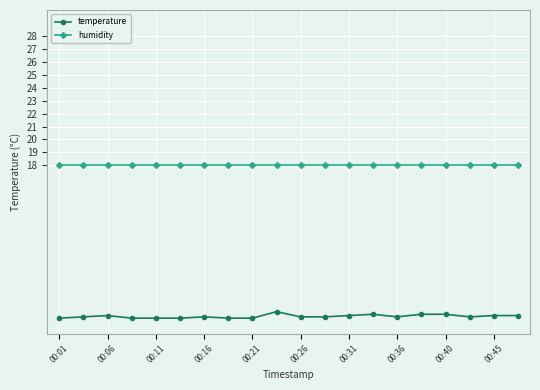

Which series has the largest total across all categories?

humidity